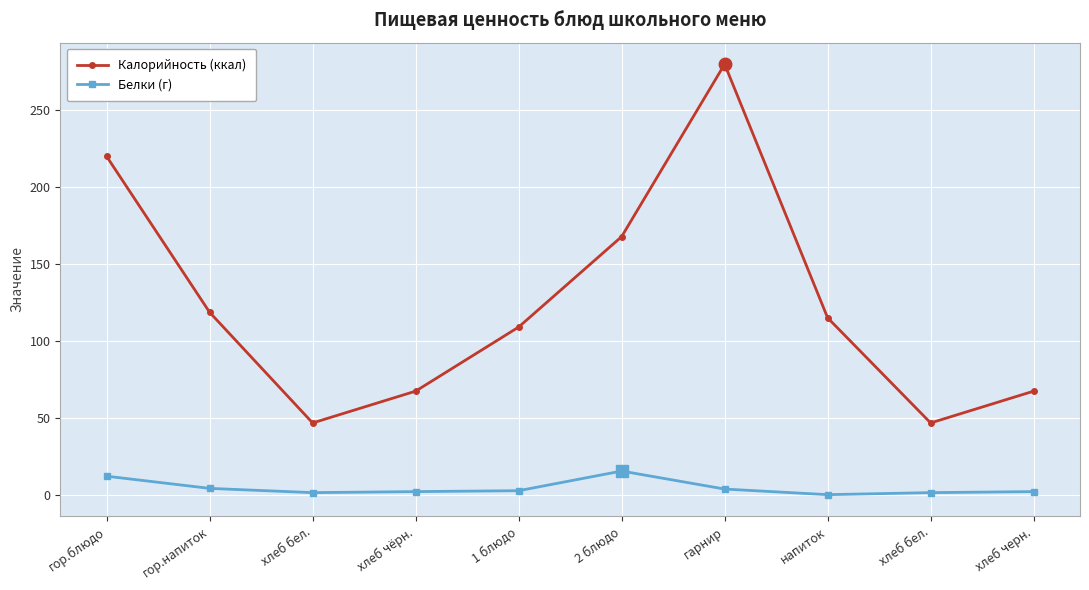

What are all the series names shown in the legend?

Калорийность (ккал), Белки (г)